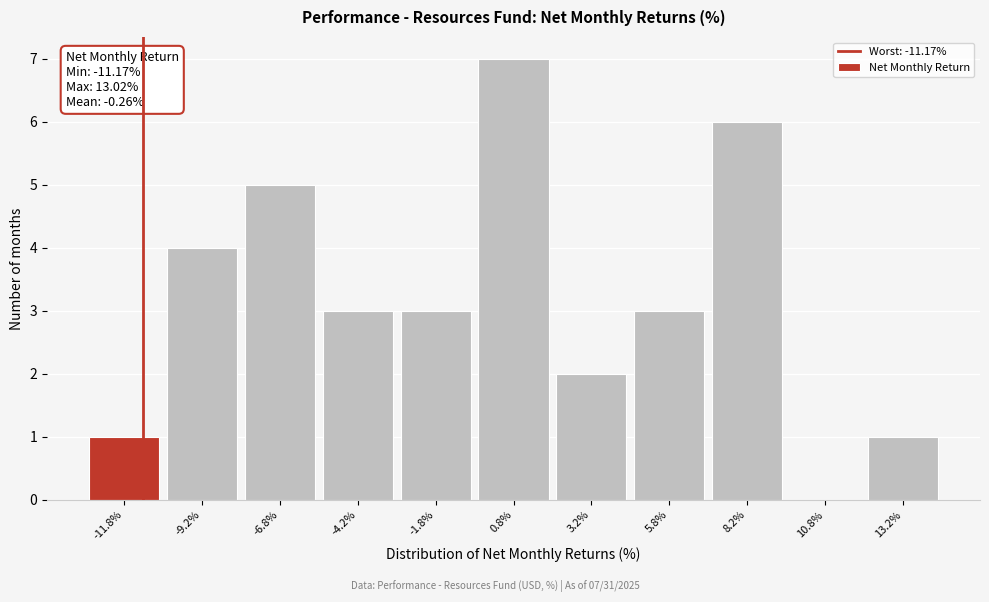

Which range on the x-axis has the tallest bar?

-0.5 to 2.0